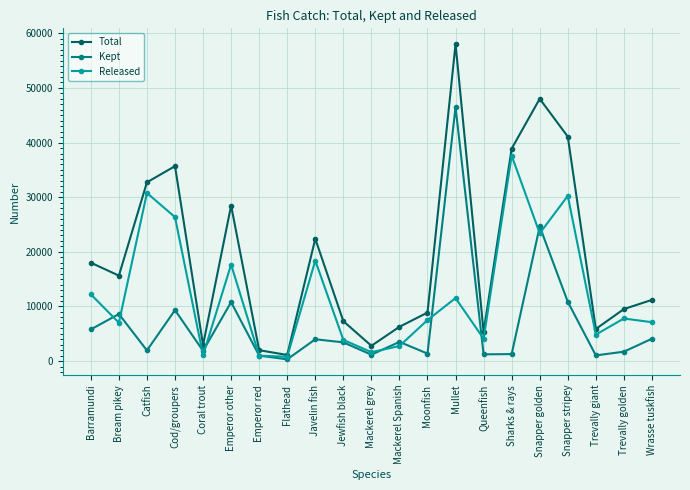

At which category is the sum across all series the highest?

Mullet